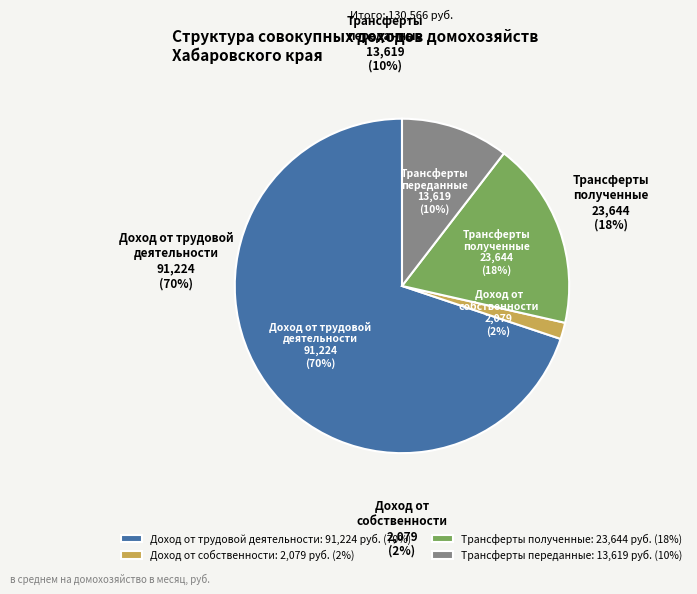

What is the majority slice?

Доход от трудовой
деятельности